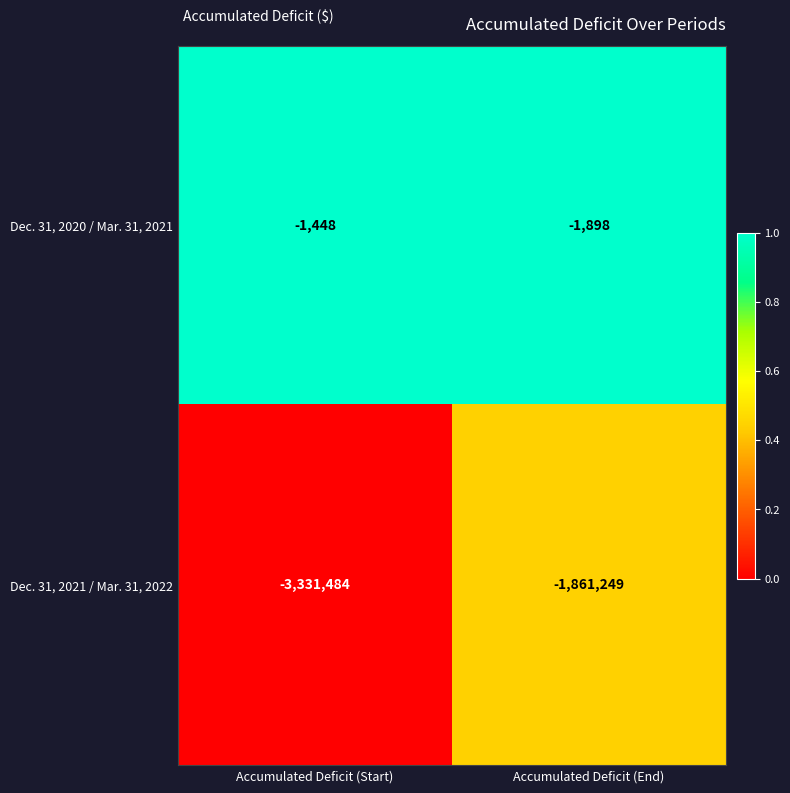

List the series in order of their peak value, lowest first.

Dec. 31, 2021 / Mar. 31, 2022, Dec. 31, 2020 / Mar. 31, 2021